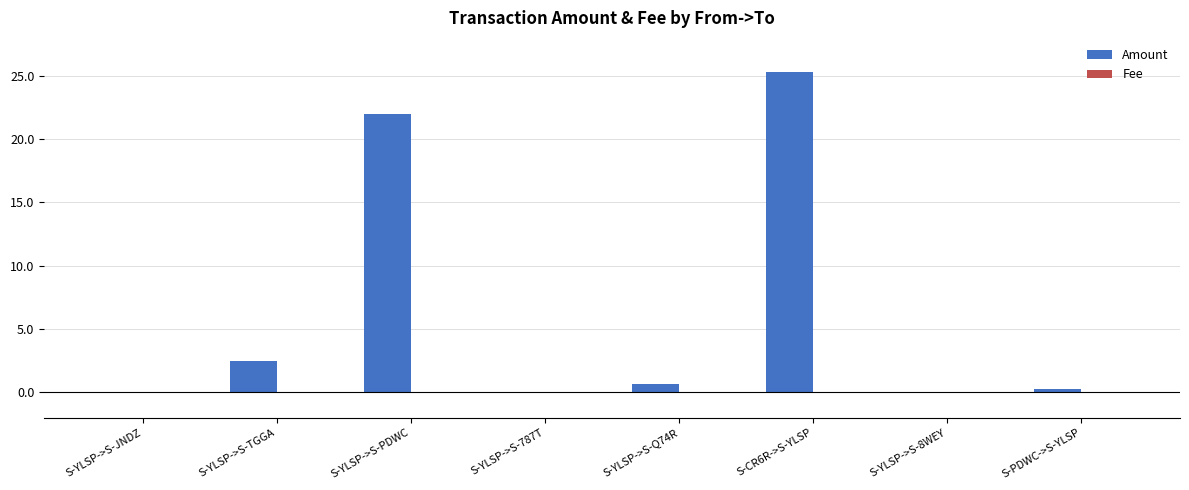

The value of Amount at S-PDWC->S-YLSP is 0.3. True or false?

True